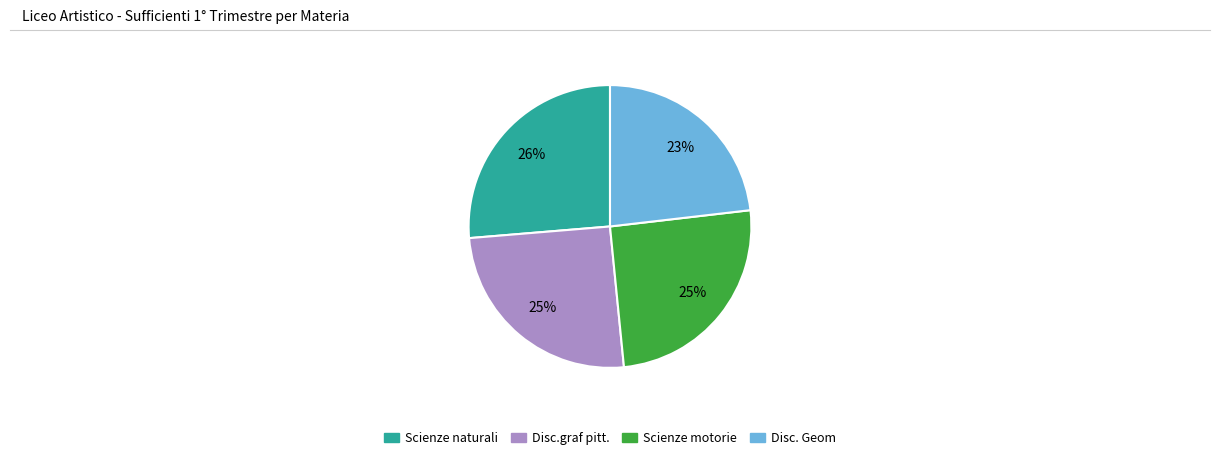

Is there any slice that represents more than half of the pie?

No